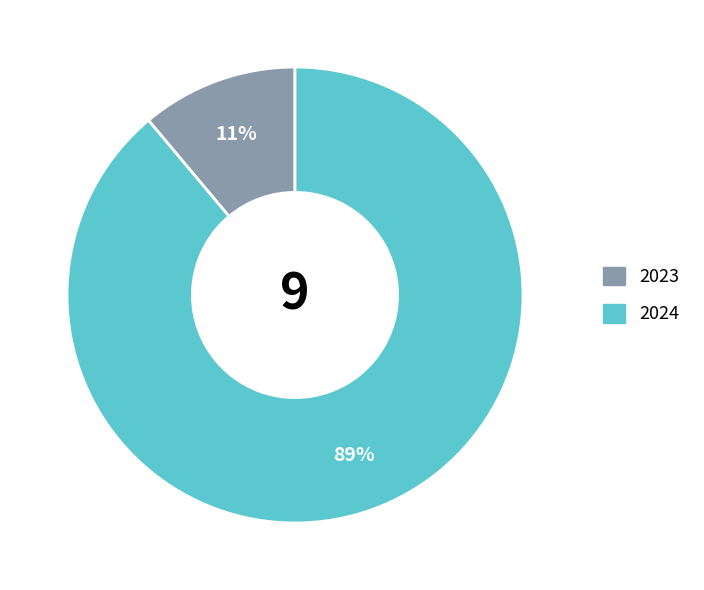

To the nearest percent, what is the combined percentage of 2023 and 2024?

100%